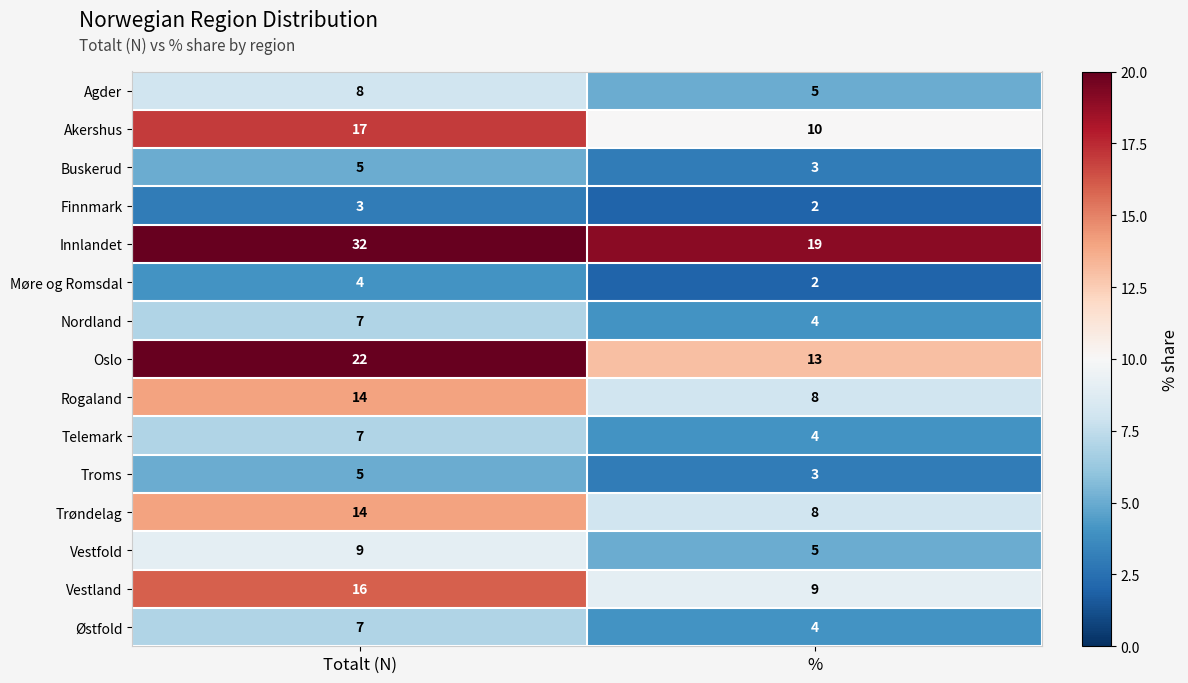

Is it true that Vestland equals 4 at %?

False